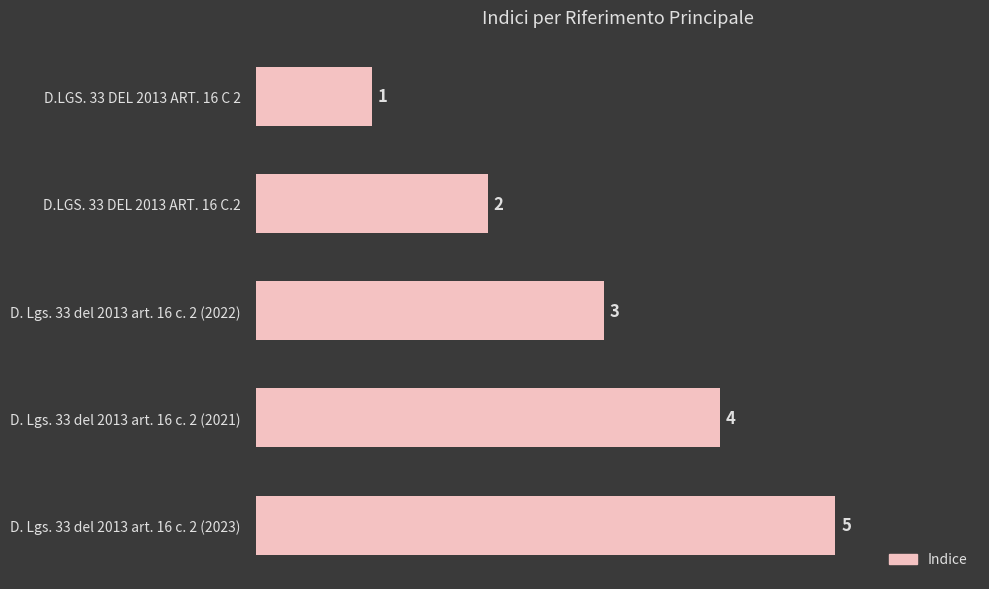

Reading top to bottom, what are all the values shown in this chart?

1	2	3	4	5